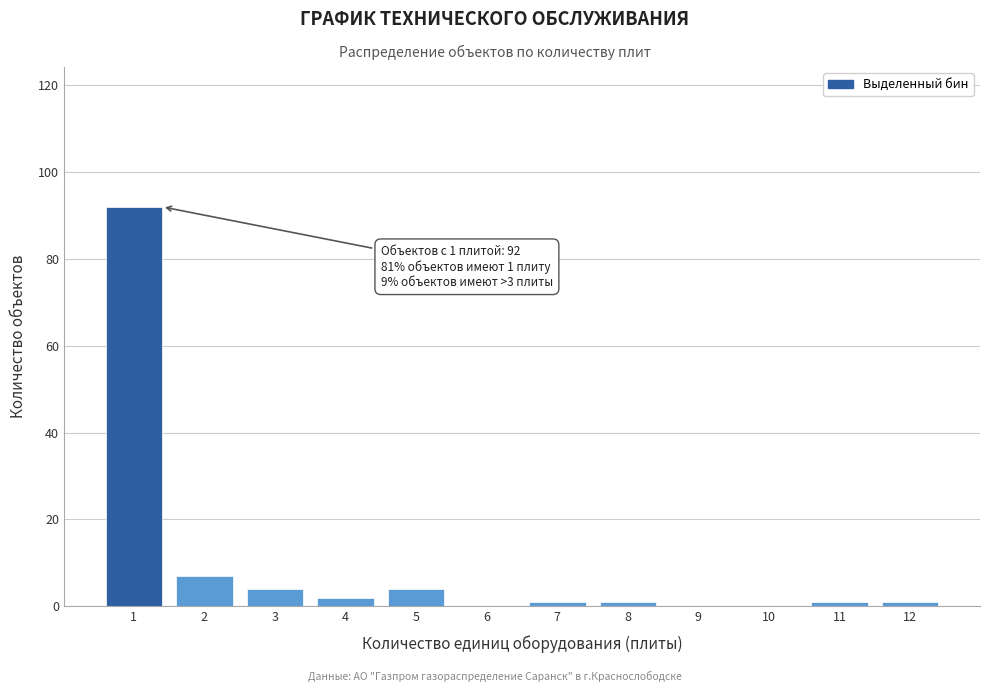

Which range on the x-axis has the tallest bar?

0.5 to 1.5